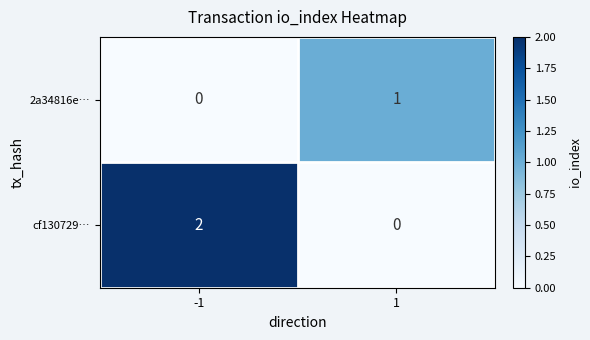

Which series has the widest spread of values?

cf130729…